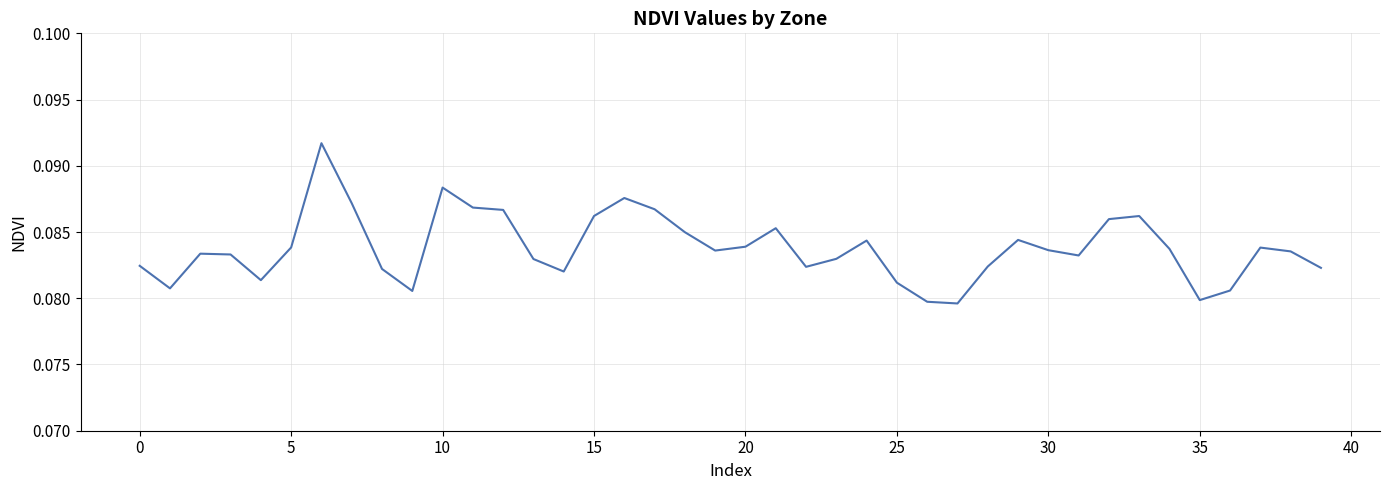

What is the greatest value displayed?

0.1